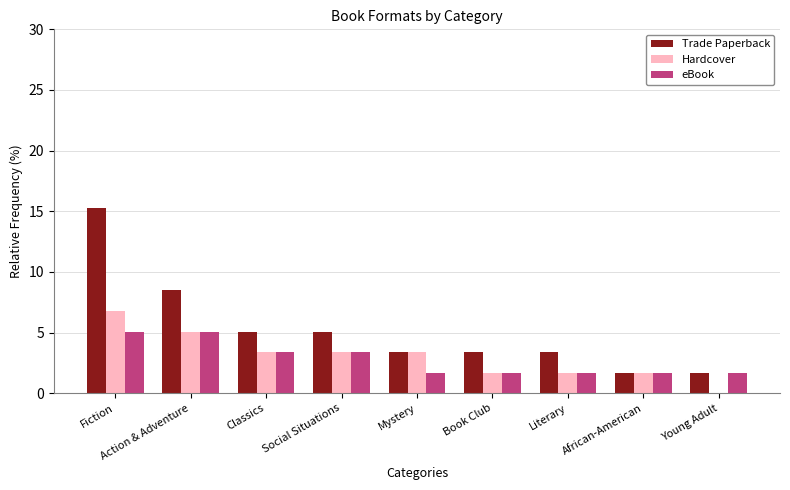

Is the value of Trade Paperback at Literary greater than the value of eBook at African-American?

Yes